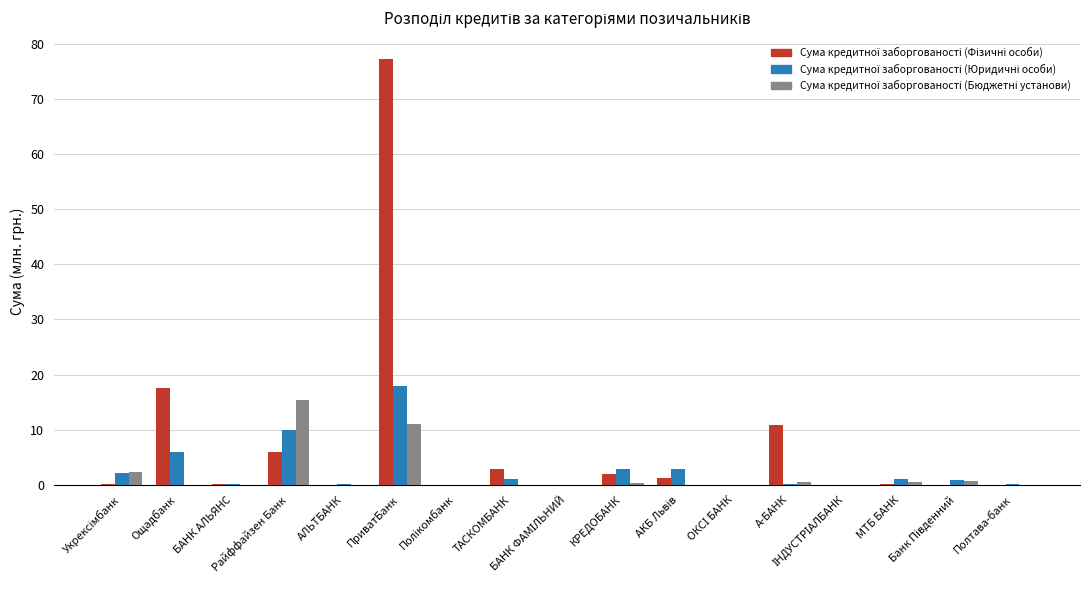

What is the label of the 11th bar from the left?

АКБ Львів